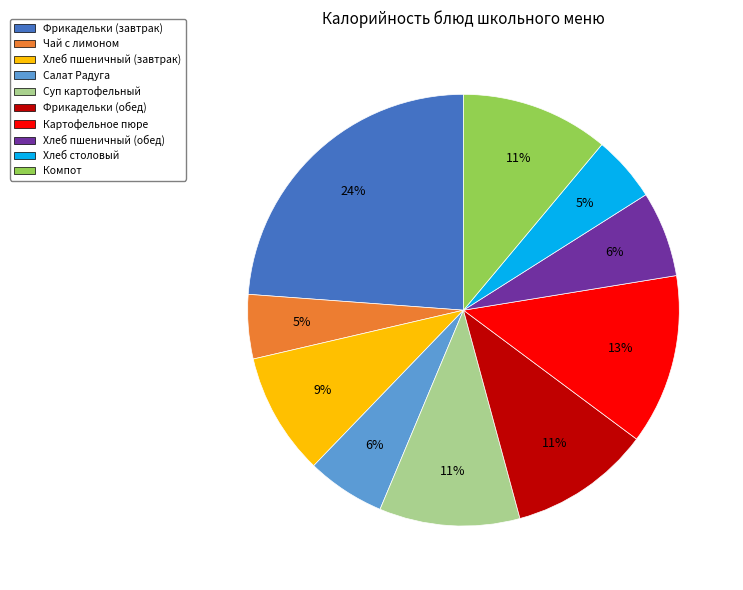

True or false: Хлеб пшеничный (обед) accounts for 6% of the total.

True